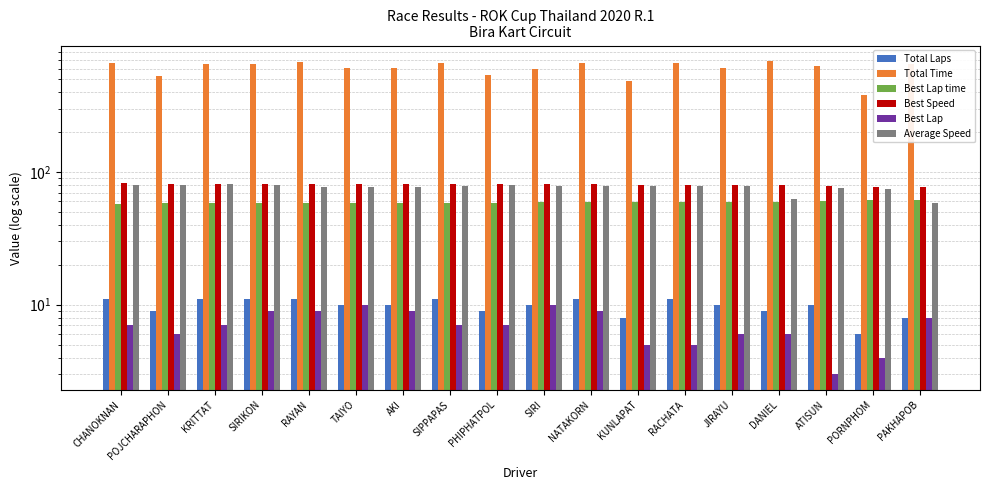

Which category has the highest value in the Best Speed series?

CHANOKNAN